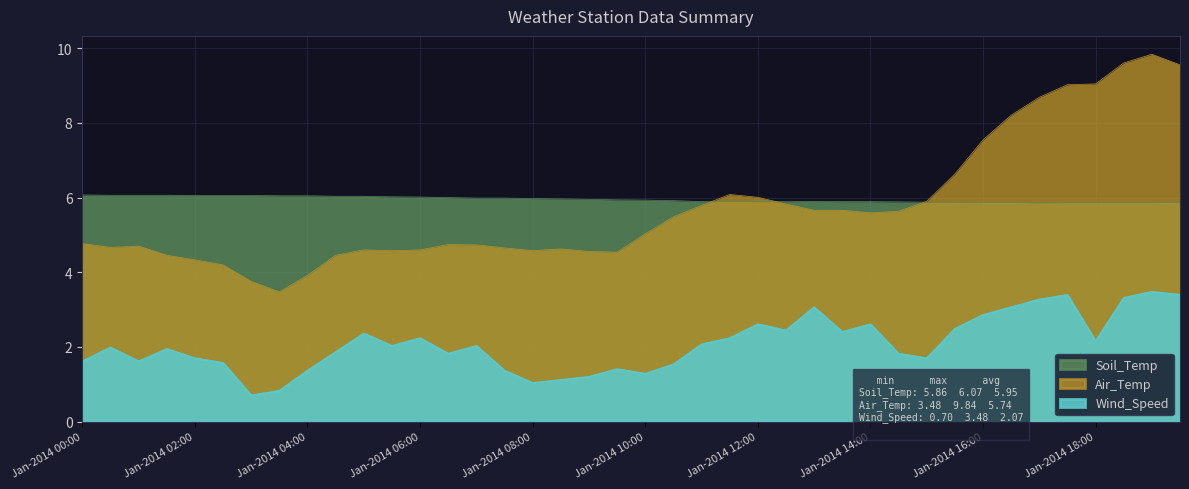

How many data points does each series have?

40